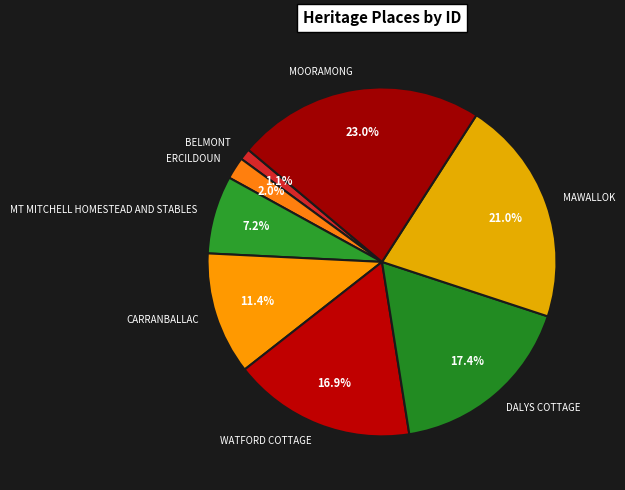

Rank the categories by value from lowest to highest.

BELMONT, ERCILDOUN, MT MITCHELL HOMESTEAD AND STABLES, CARRANBALLAC, WATFORD COTTAGE, DALYS COTTAGE, MAWALLOK, MOORAMONG